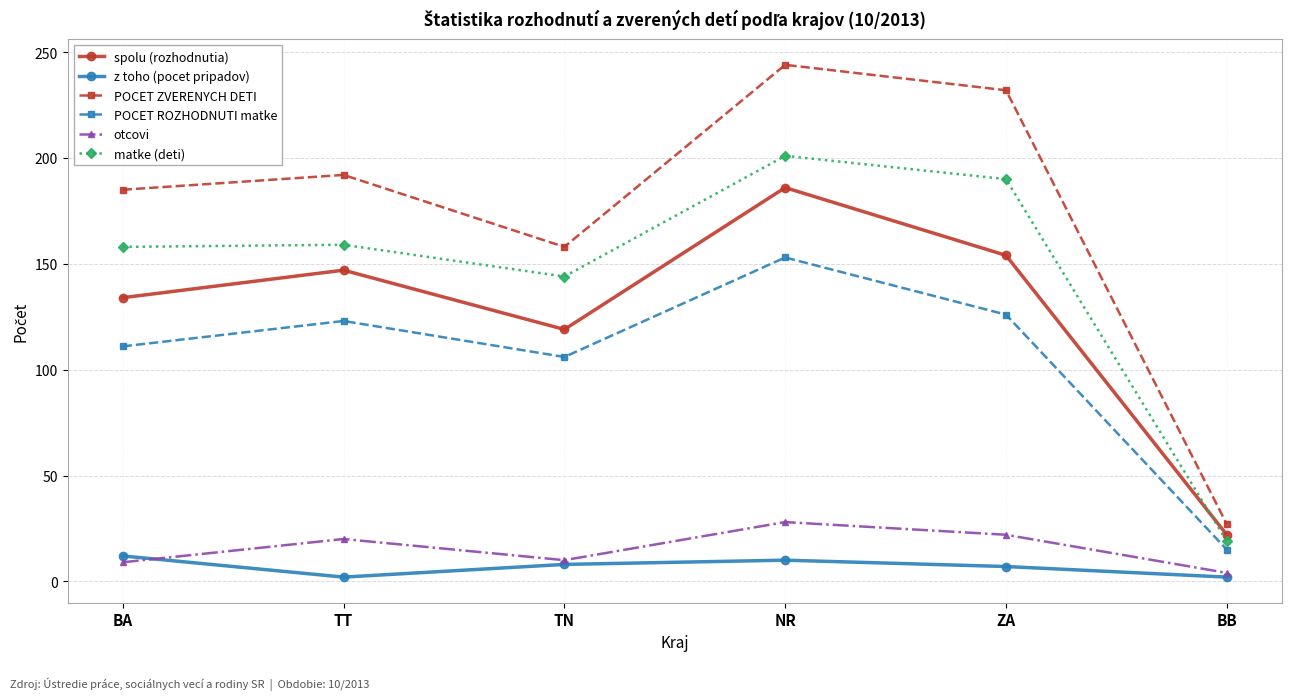

What is the difference between the maximum and second lowest values in the spolu (rozhodnutia) series?

67